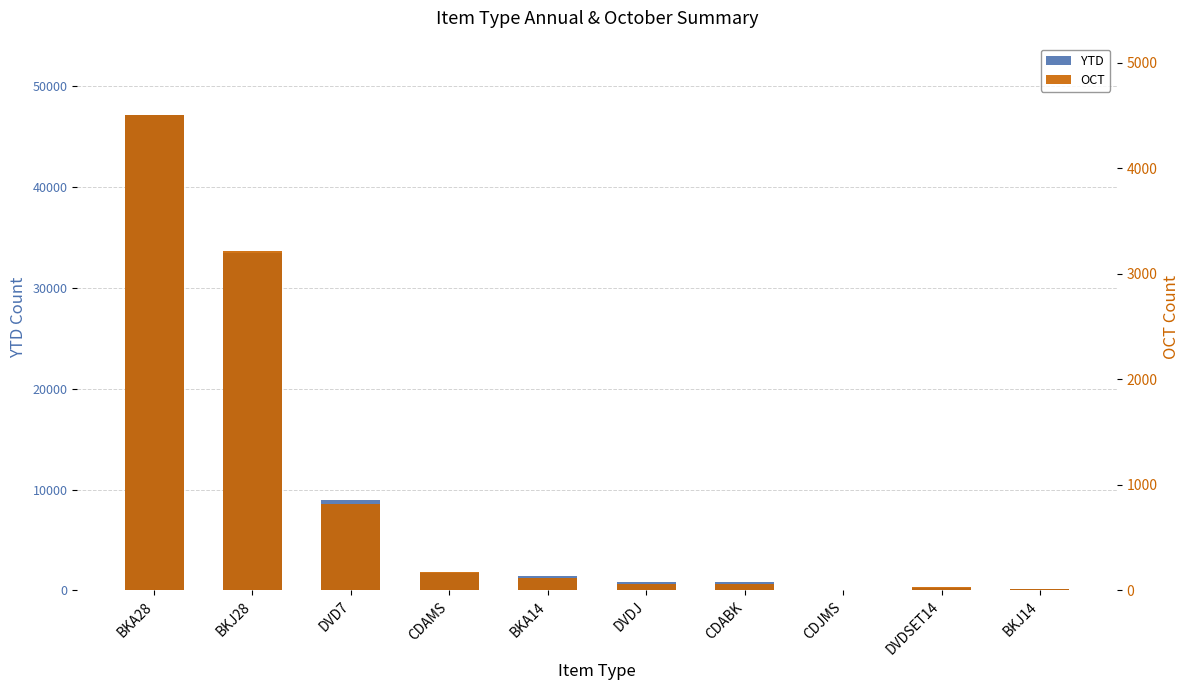

At which category is the sum across all series the highest?

BKA28